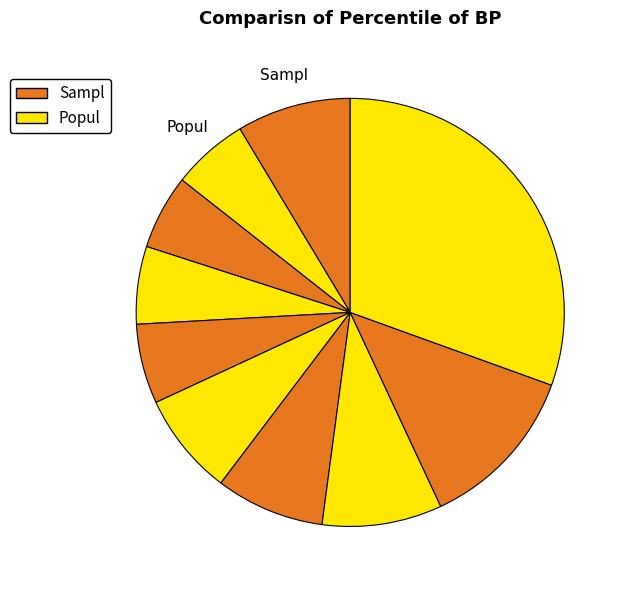

Count the number of slices in the pie.

10